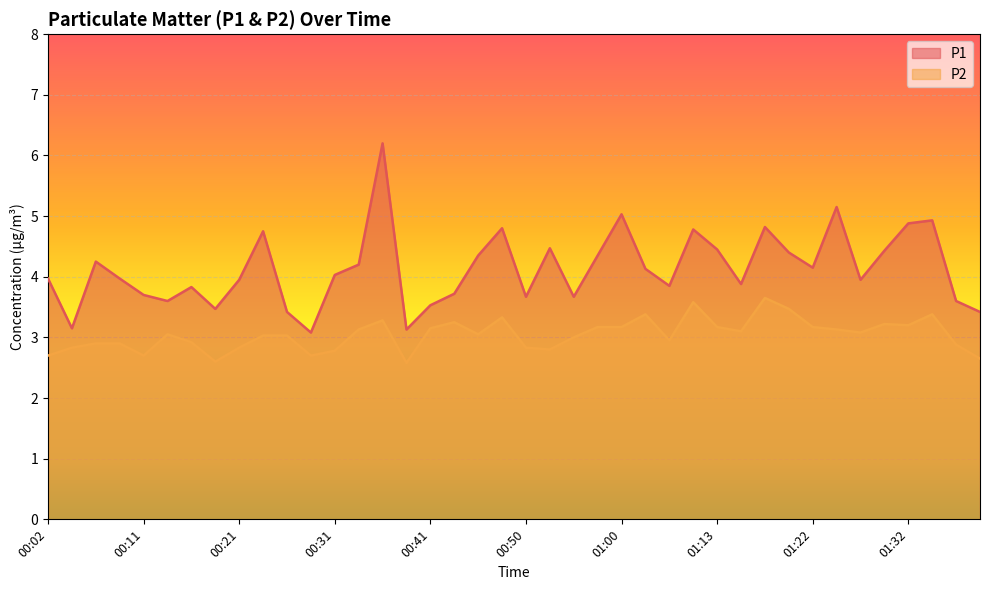

True or false: P2 and P1 cross at least once.

False